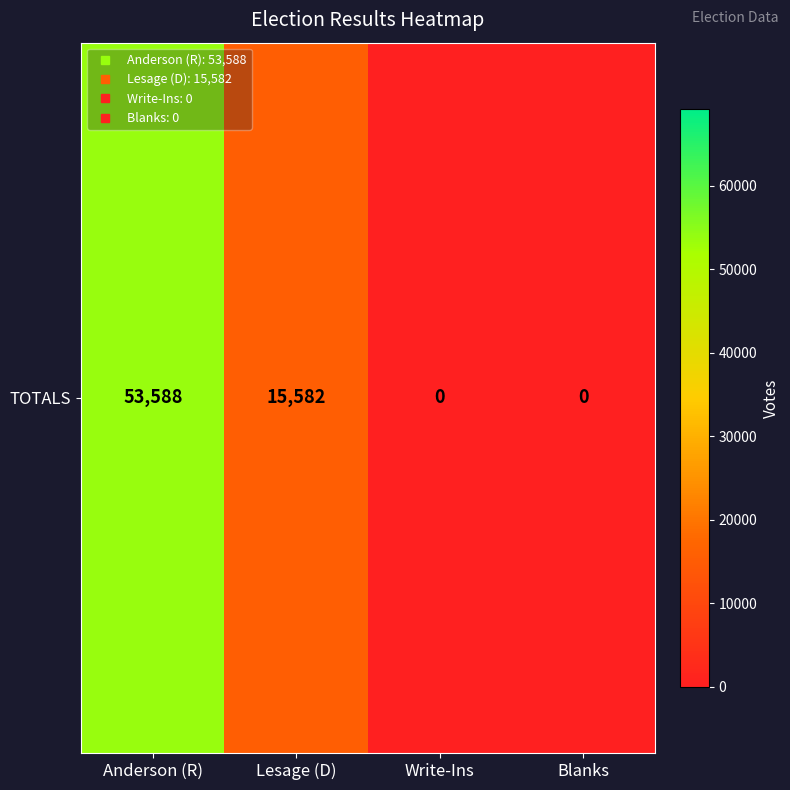

Is it true that the value at Blanks is 20275?

False